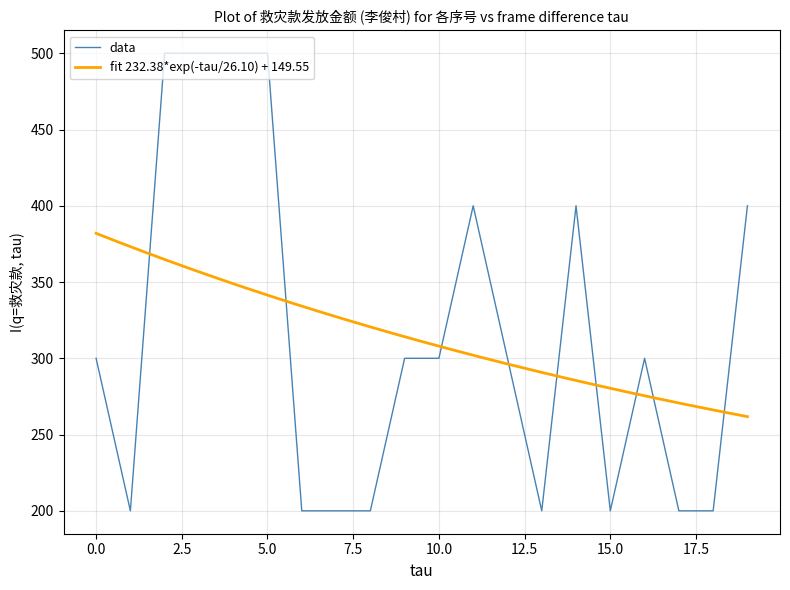

Reading left to right, list all the values displayed in this chart.

300	200	500	500	500	500	200	200	200	300	300	400	300	200	400	200	300	200	200	400